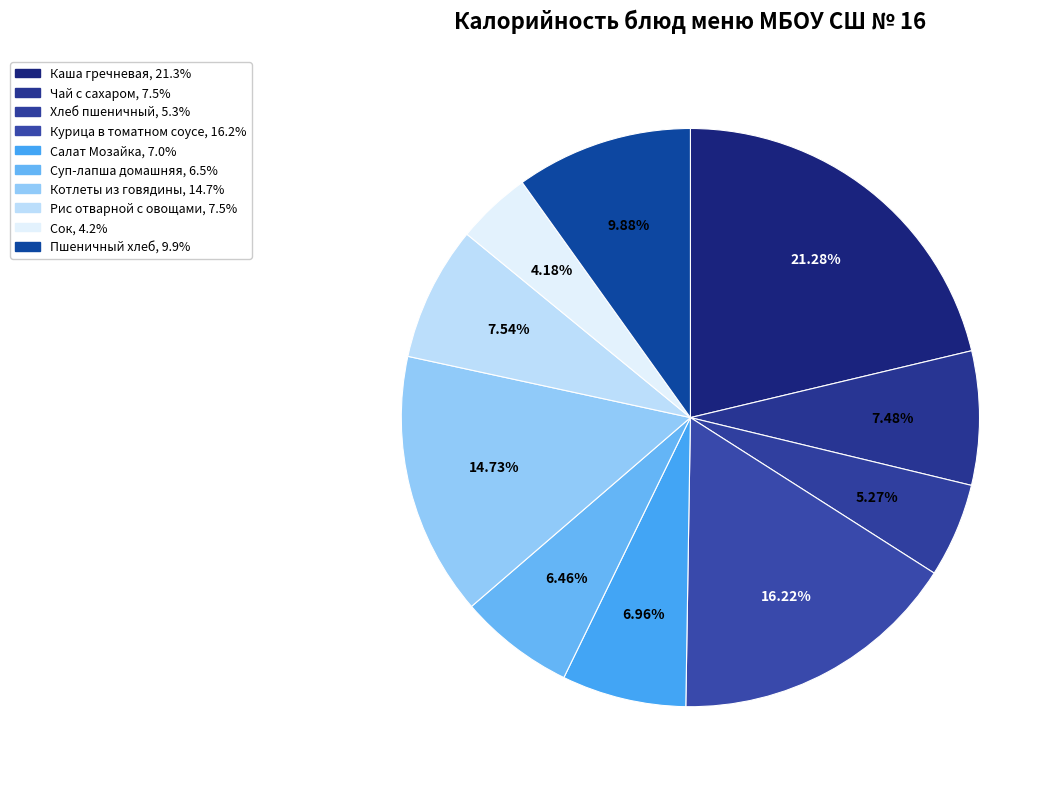

How many segments does this pie chart have?

10